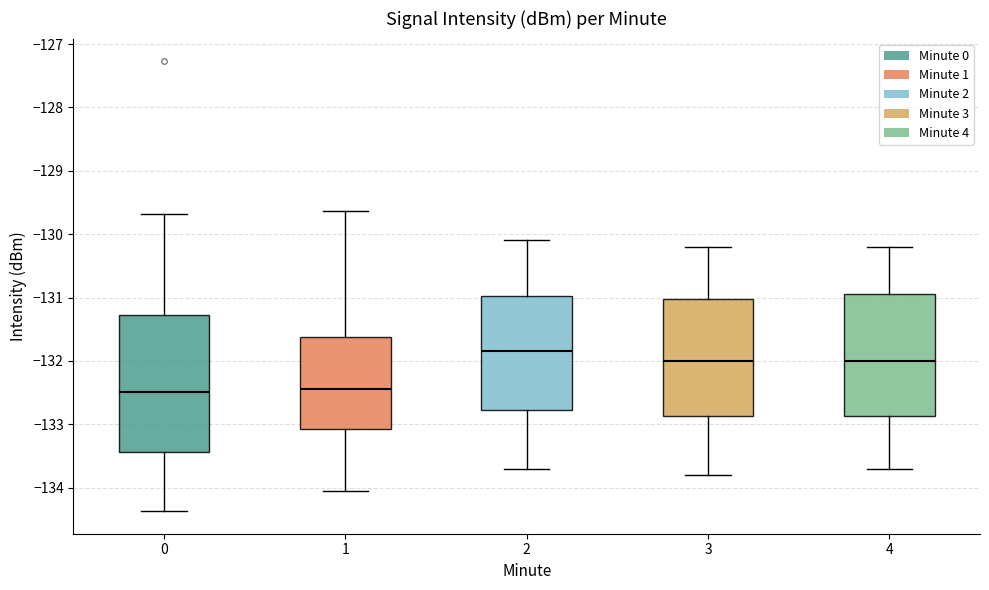

Where is the upper edge of the box at x = 4 on the y-axis? The values are not printed on the chart, so give them approximately, as read against the axis.

-130.9